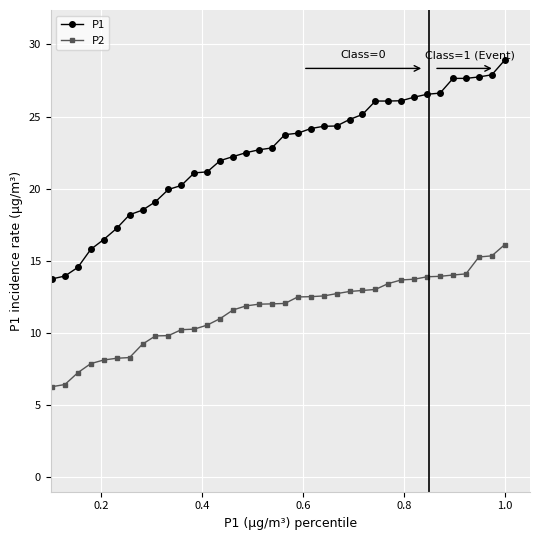

Which series has the largest range (max minus min)?

P1